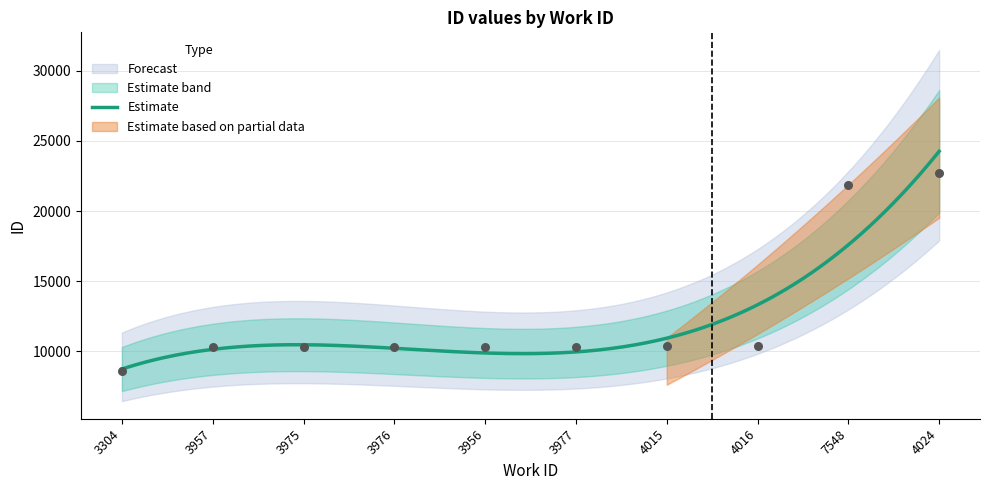

Between 3975 and 3977, which is larger?

3977